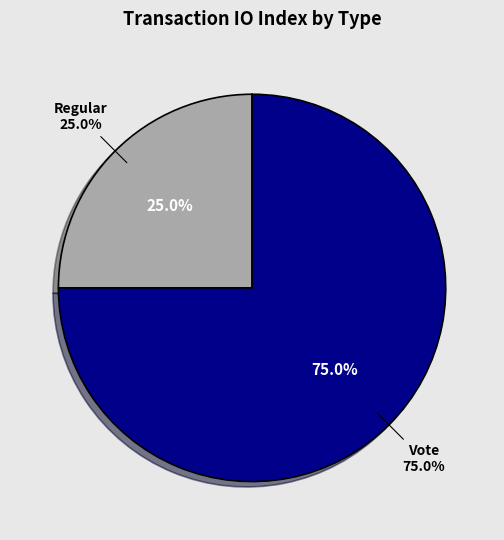

Which category has the smallest portion of the pie?

Regular